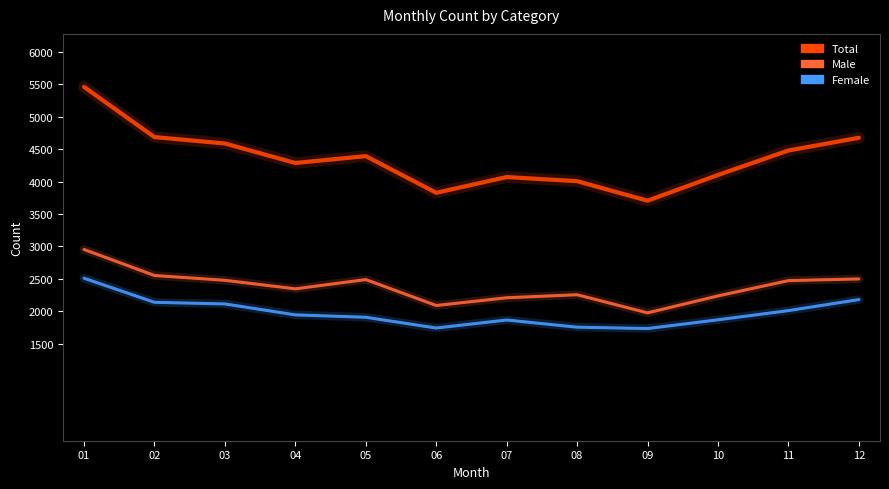

How many values in the Total series are below 4394?

6